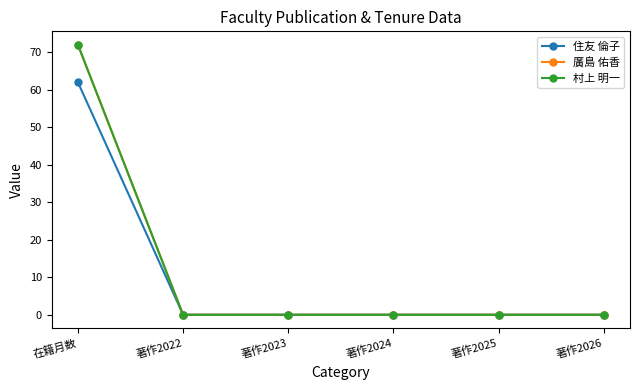

Does the chart have visible grid lines?

No